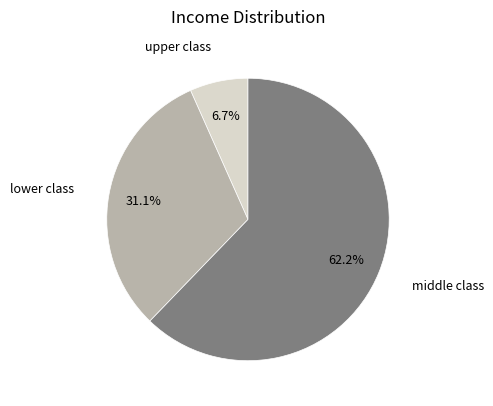

Does any single category account for the majority?

Yes